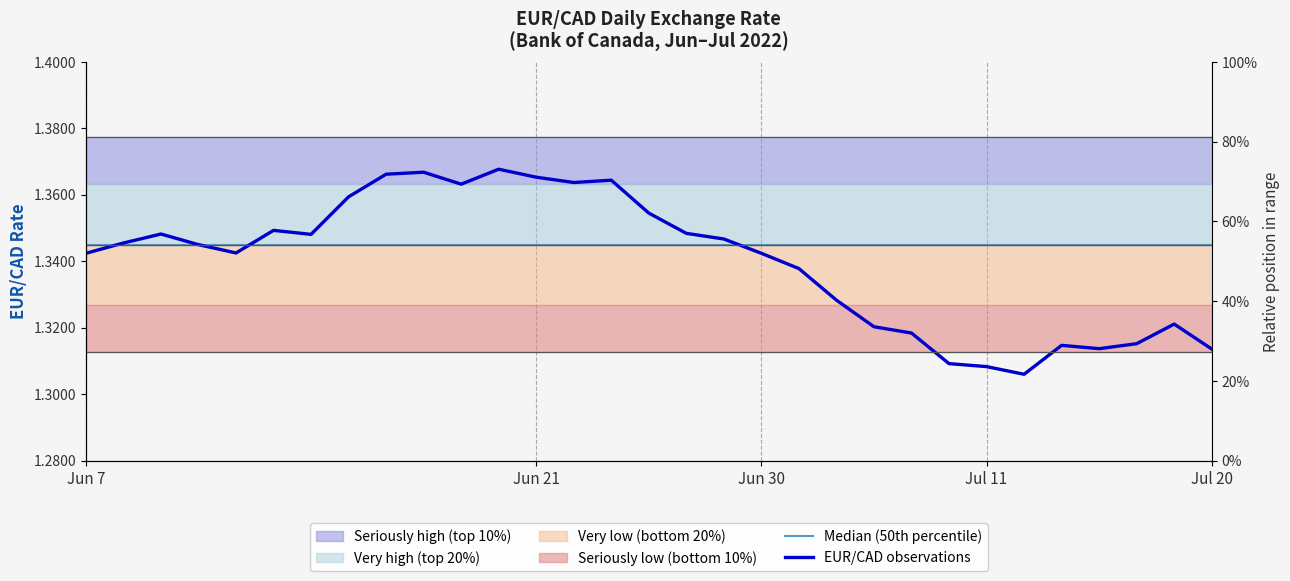

True or false: Median (50th percentile) has more than 1 points higher than both neighbors.

False